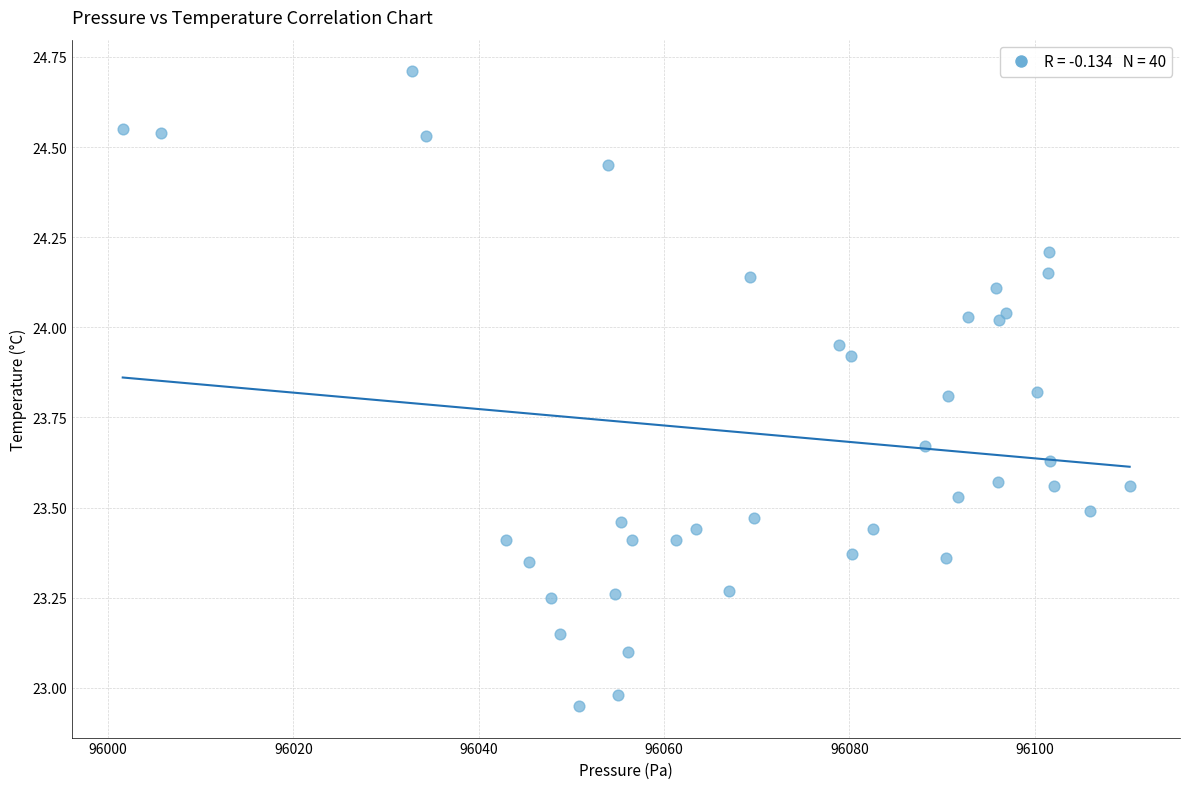

What is the range of Y values (max minus min)?

1.8